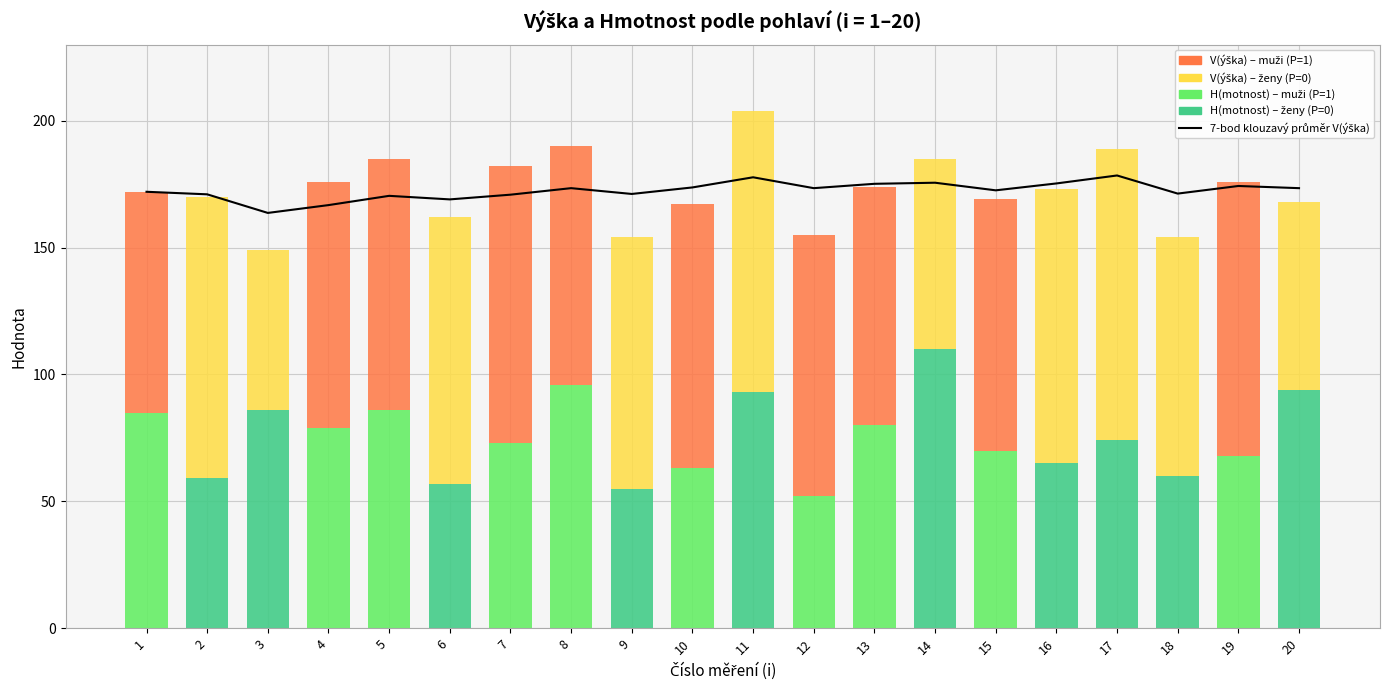

Between 8 and 13, which is larger?

13